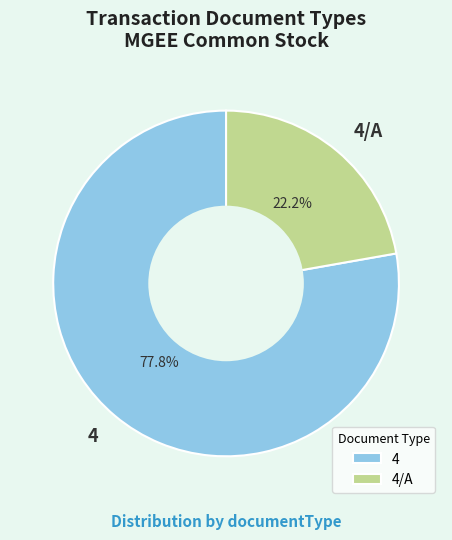

How many segments does this pie chart have?

2